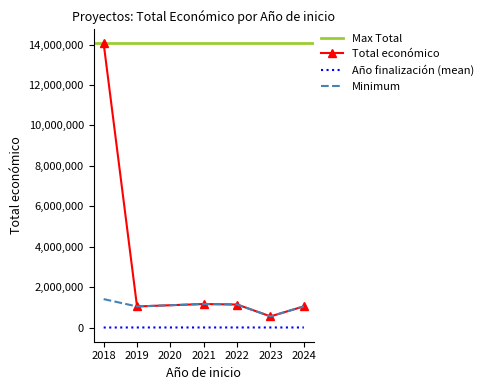

Which category has the lowest value in the Total económico series?

2023